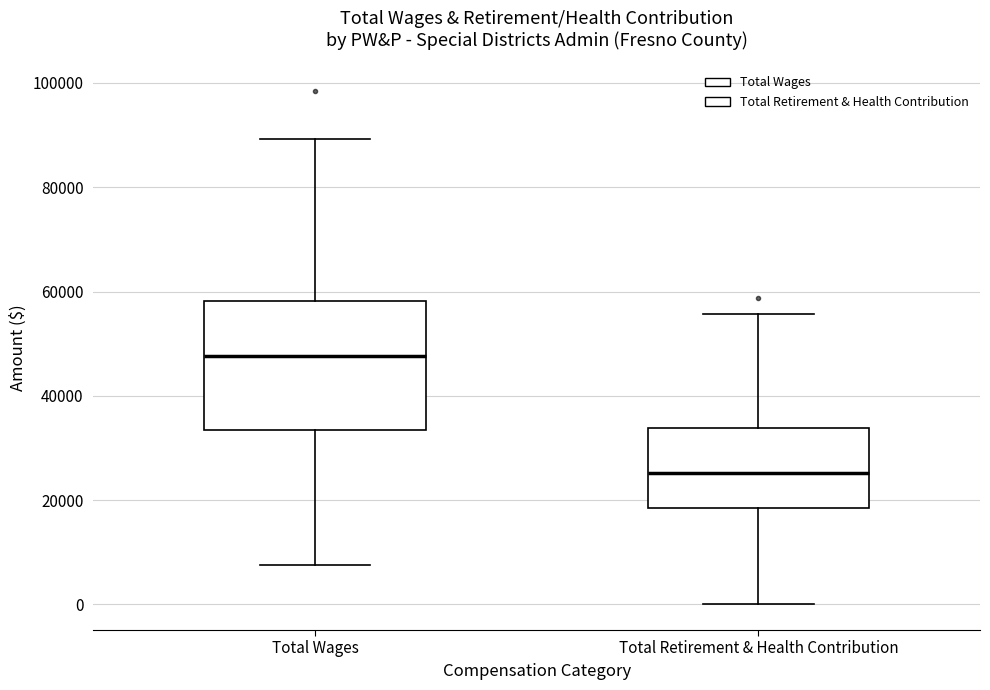

Reading left to right, read every box against the y-axis: the position of its median line, the range the box covers, and the ends of its whiskers. The values are not printed on the chart, so give them approximately, as read against the axis.

Total Wages: median 48000, box 34000 to 58000, whiskers 8000 to 90000
Total Retirement & Health Contribution: median 26000, box 18000 to 34000, whiskers 0 to 56000